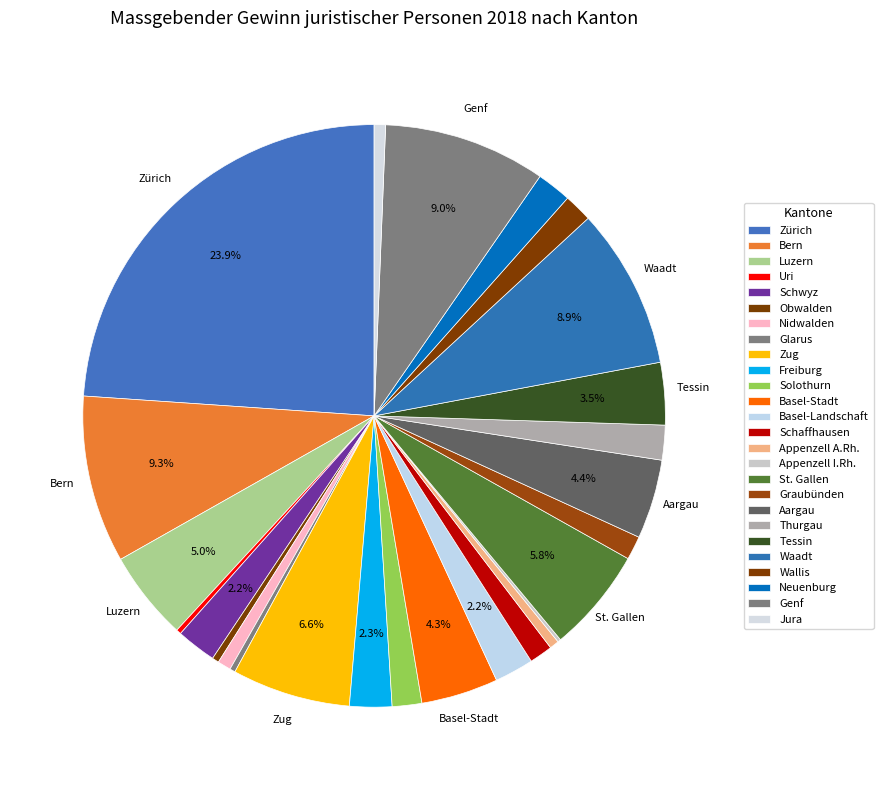

Rank the categories by value from highest to lowest.

Zürich, Bern, Genf, Waadt, Zug, St. Gallen, Luzern, Aargau, Basel-Stadt, Tessin, Freiburg, Schwyz, Basel-Landschaft, Thurgau, Neuenburg, Solothurn, Wallis, Graubünden, Schaffhausen, Nidwalden, Jura, Appenzell A.Rh., Obwalden, Glarus, Uri, Appenzell I.Rh.